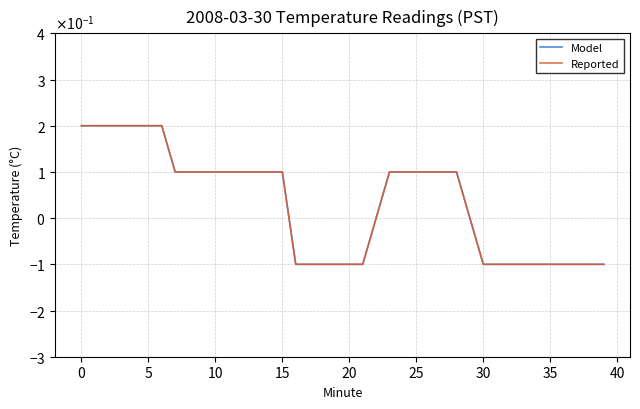

Does the chart have visible grid lines?

Yes